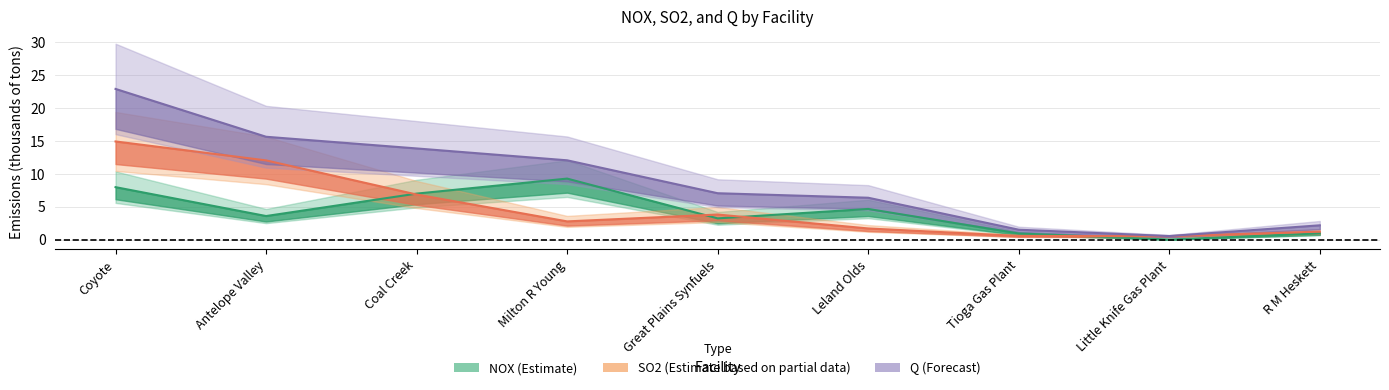

Reading right to left, list all the values displayed in this chart.

NOX: 1.0	0.0	0.9	4.7	3.2	9.3	7.0	3.6	8.0
SO2: 1.2	0.5	0.6	1.7	3.8	2.8	6.9	12.0	14.9
Q: 2.2	0.5	1.5	6.4	7.1	12.1	13.9	15.6	22.9